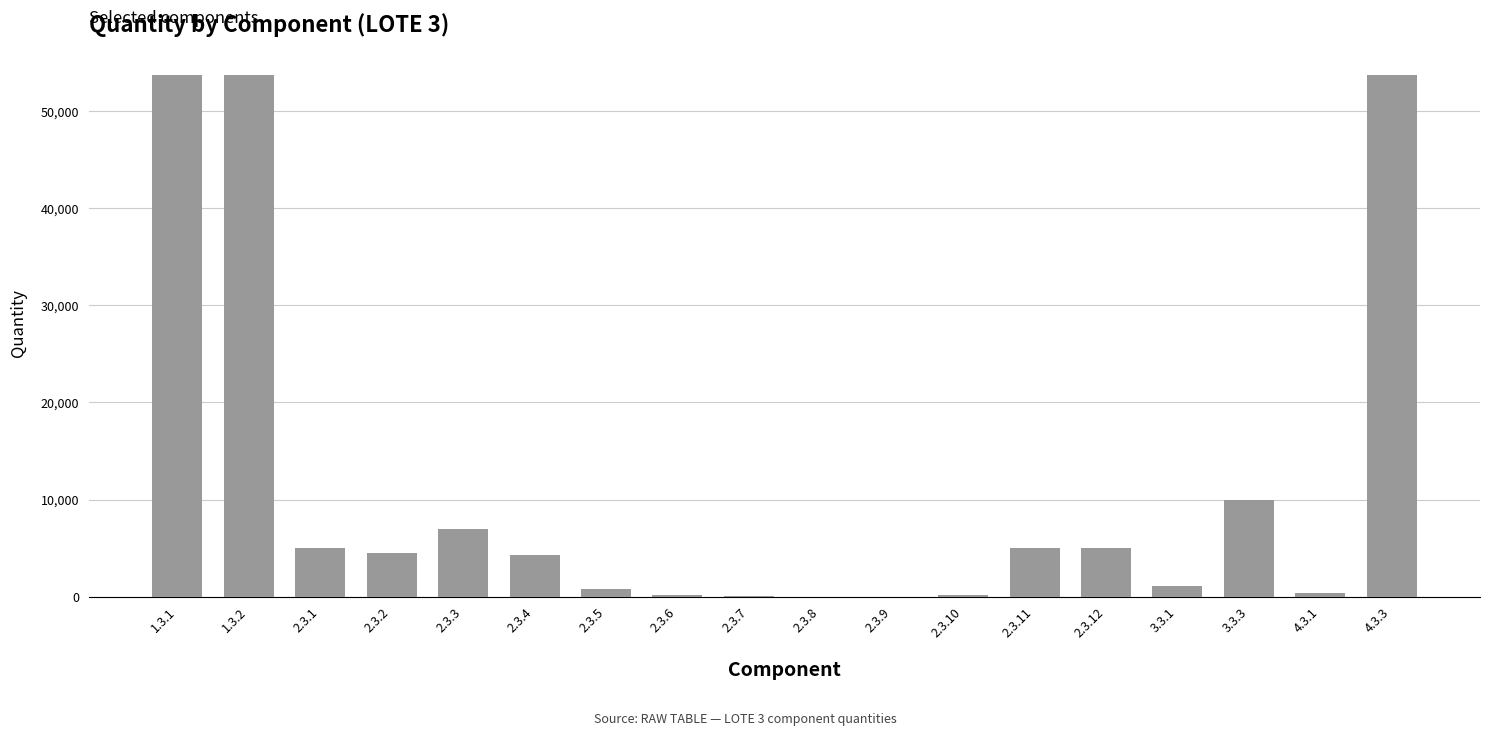

Where is the data nearest to the value 26872?

3.3.3